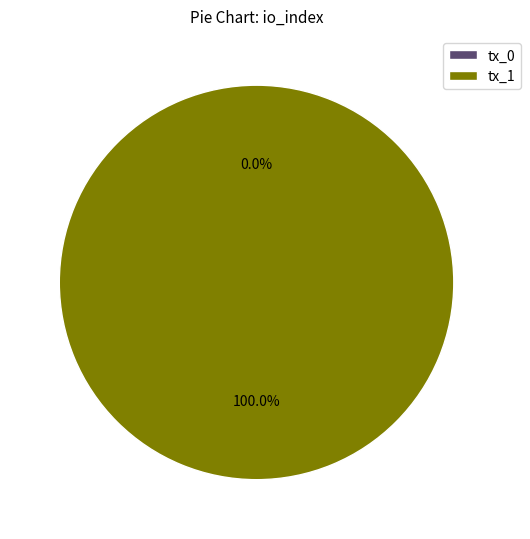

Between tx_0 and tx_1, which is larger?

tx_1